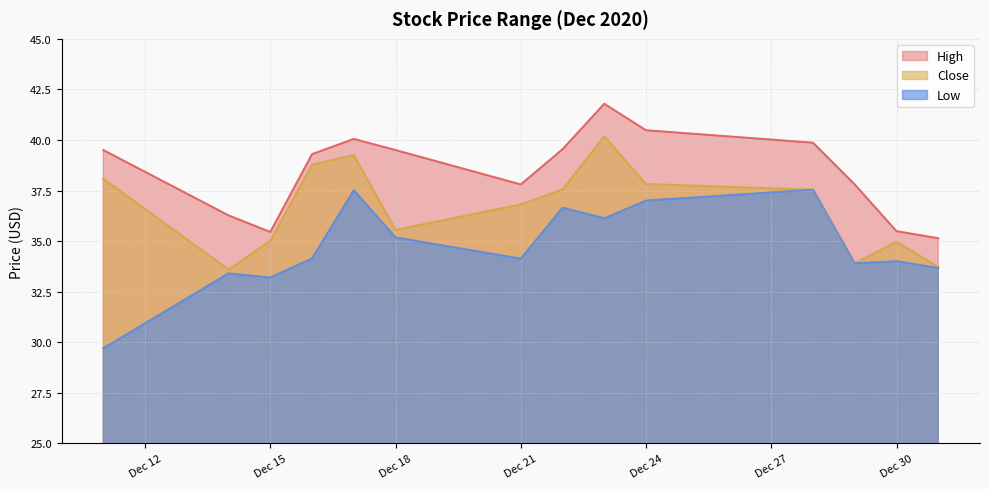

What is the total value across all series at Dec 21?

108.7